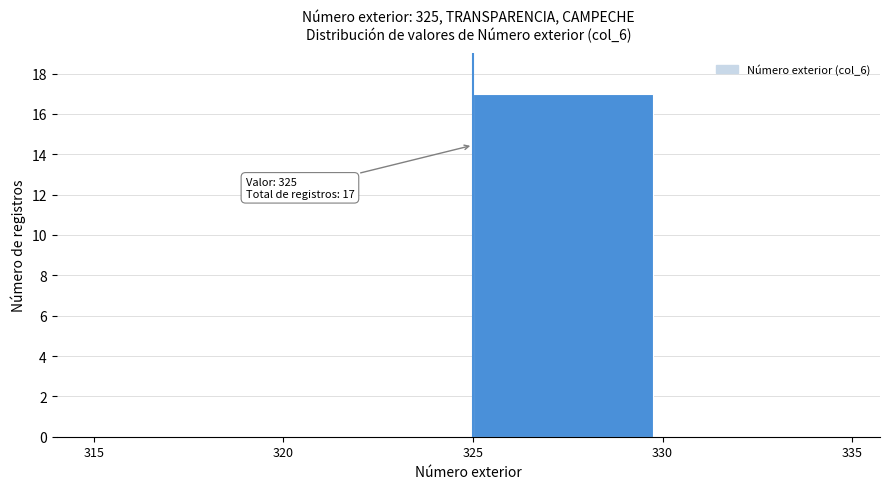

Over which range of the x-axis is the bar tallest?

325 to 330